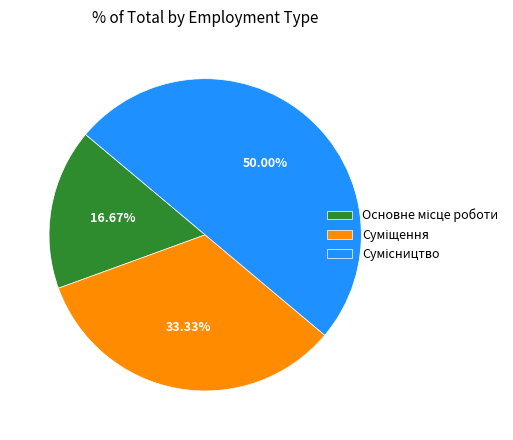

To the nearest percent, what percentage of the pie is Суміщення?

33%